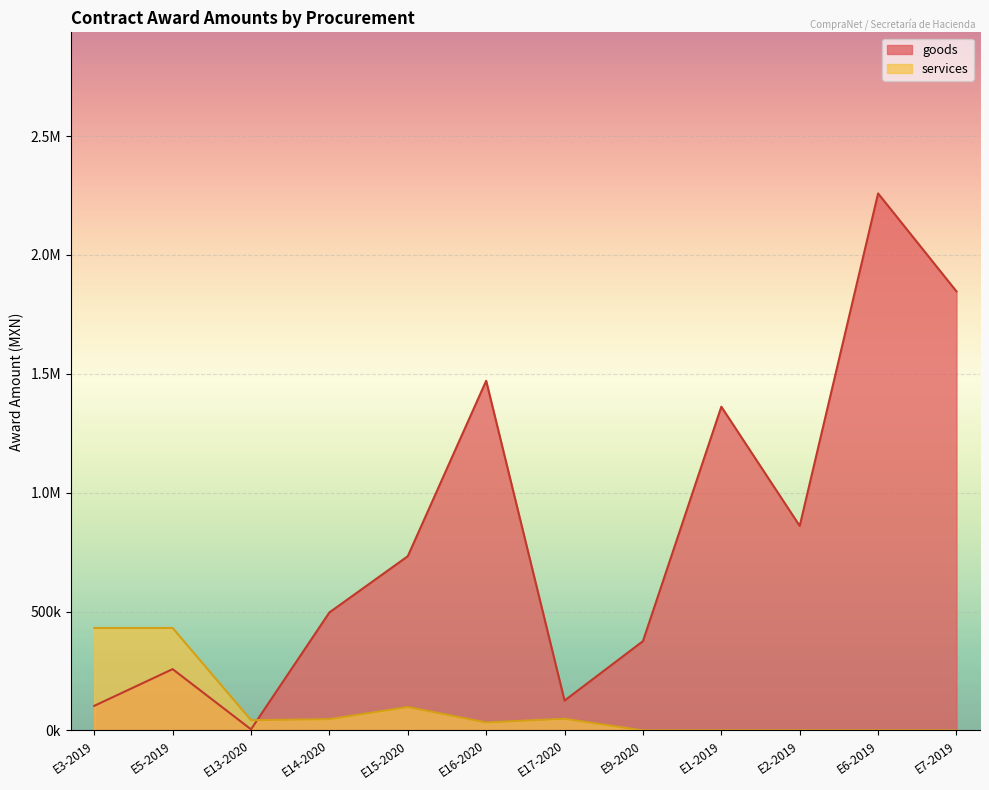

Where is services nearest to the value 215517?

E15-2020